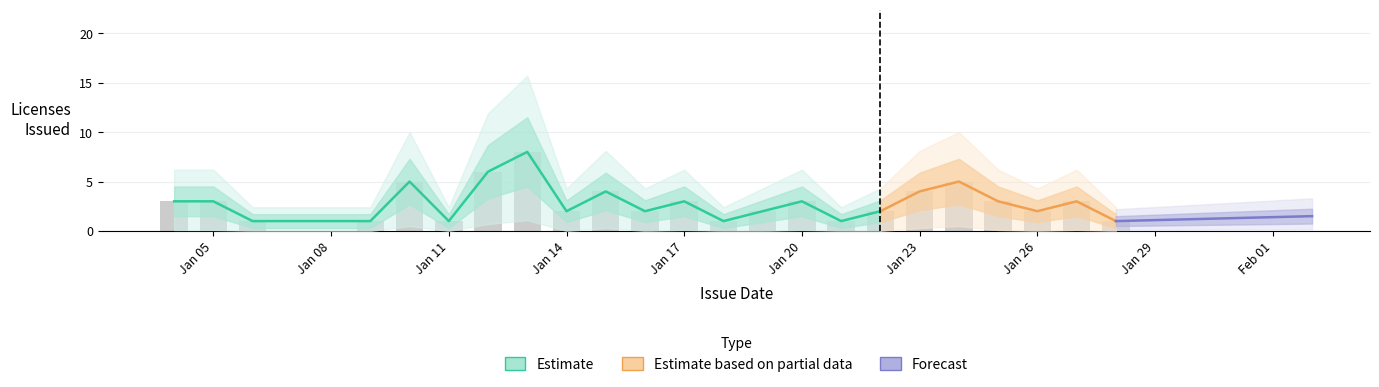

At which label is Estimate_lower closest to 1?

2018-01-05